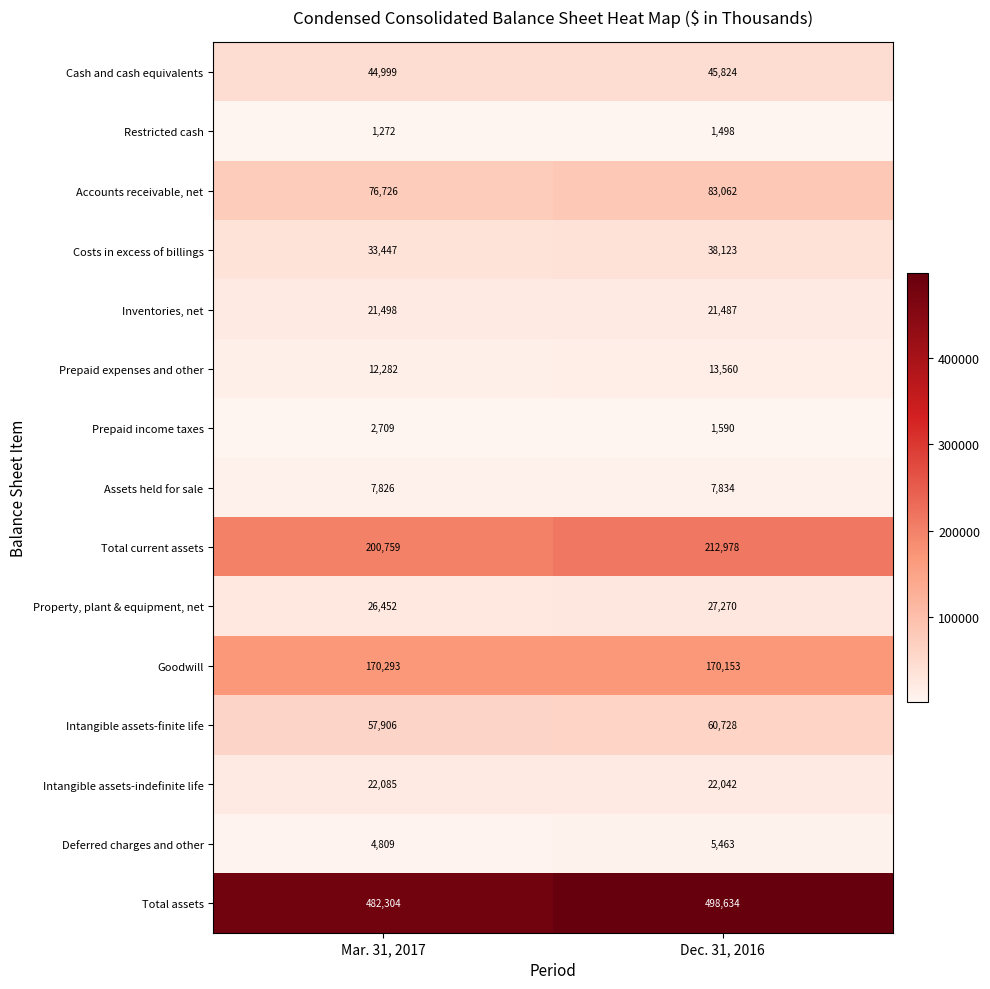

Count the number of categories in the chart.

2